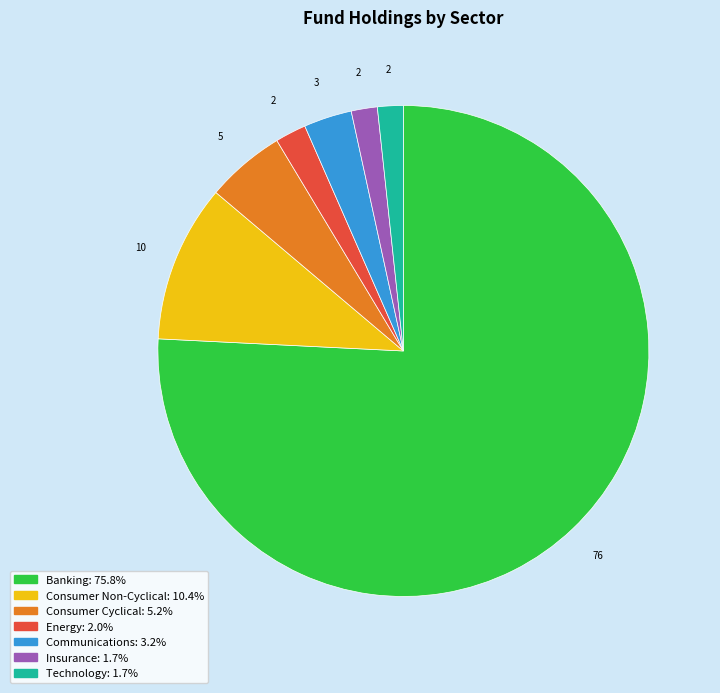

Combined, do Technology and Energy account for over 50%?

No